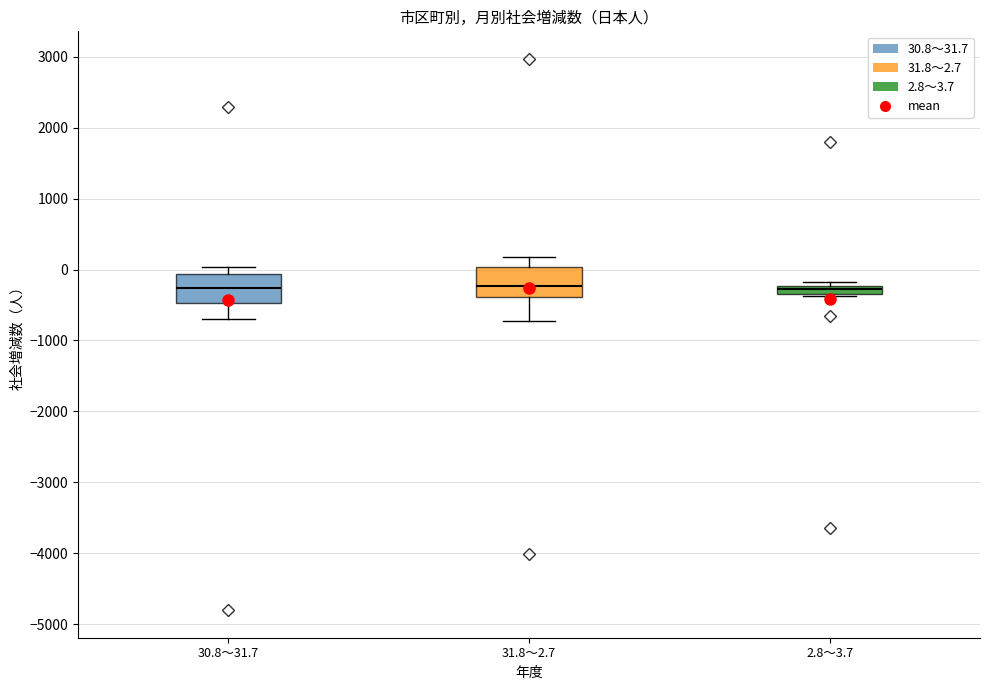

Where does the median line of the box for 31.8～2.7 sit on the y-axis? The values are not printed on the chart, so give them approximately, as read against the axis.

-200